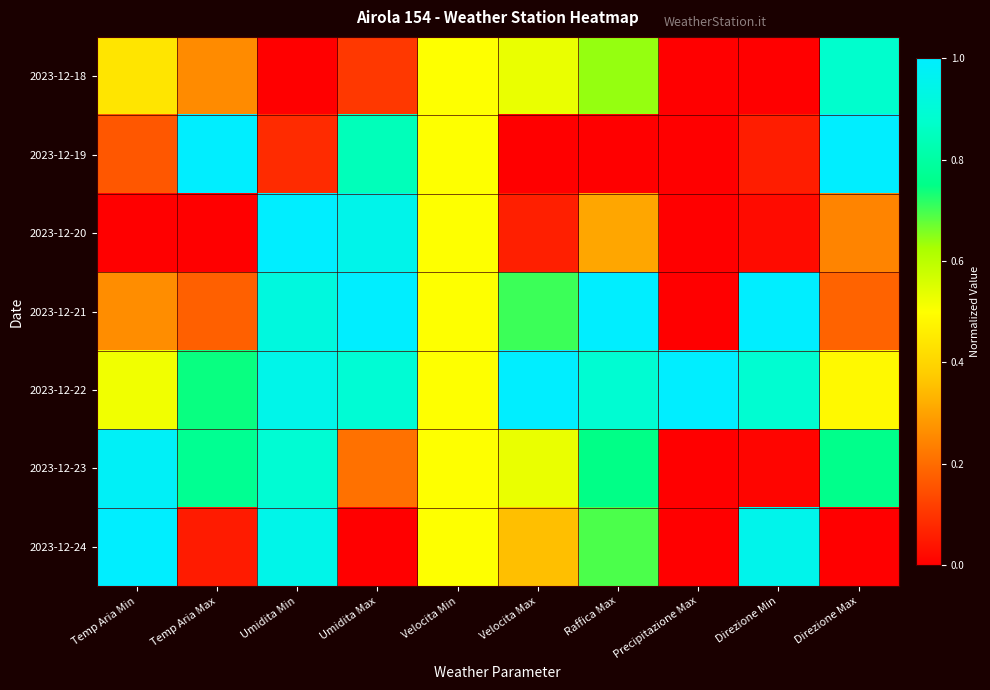

How many distinct data groups are displayed?

7